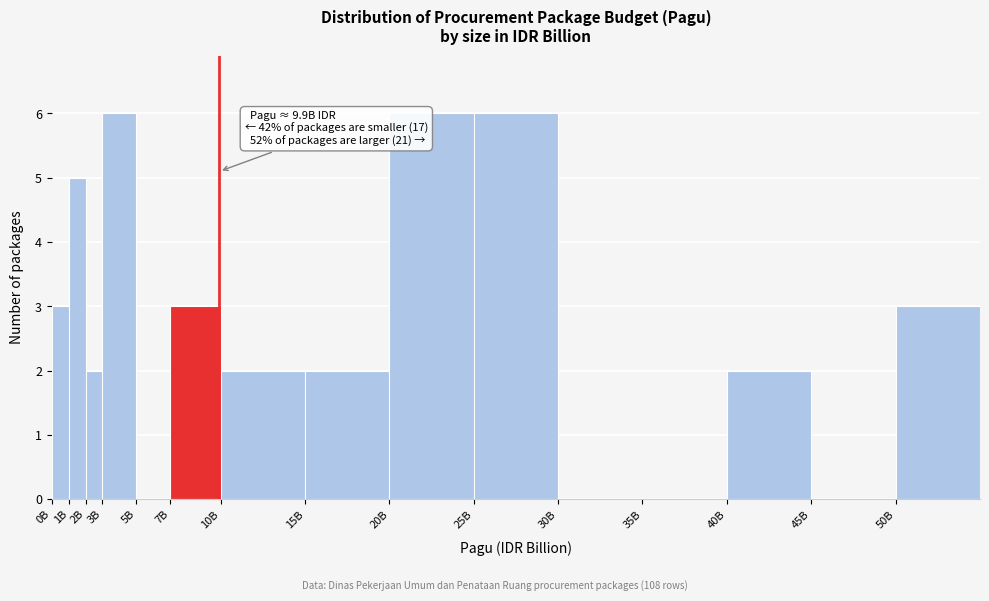

Reading right to left, transcribe all the data shown in this chart.

50B=3	45B=0	40B=2	35B=0	30B=0	25B=6	20B=6	15B=2	10B=2	7B=3	5B=0	3B=6	2B=2	1B=5	0B=3